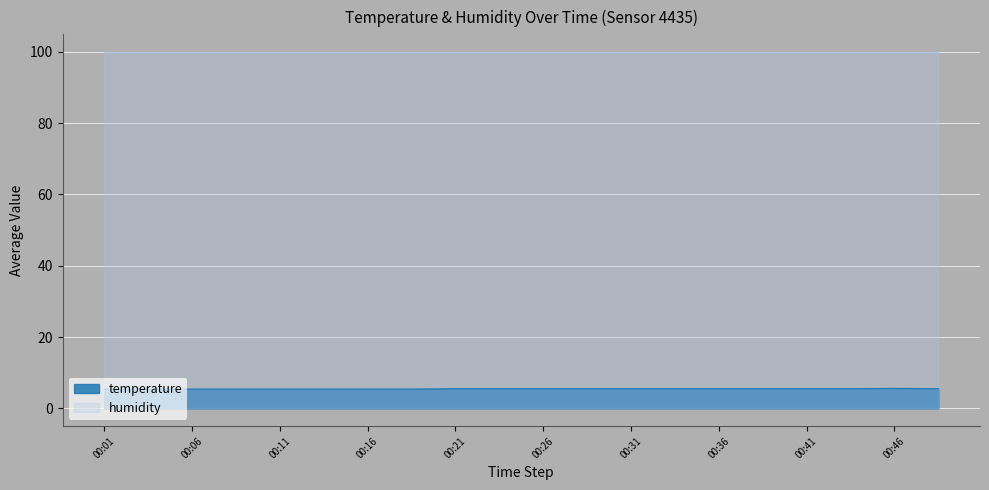

What is the minimum value shown in the chart?

5.4